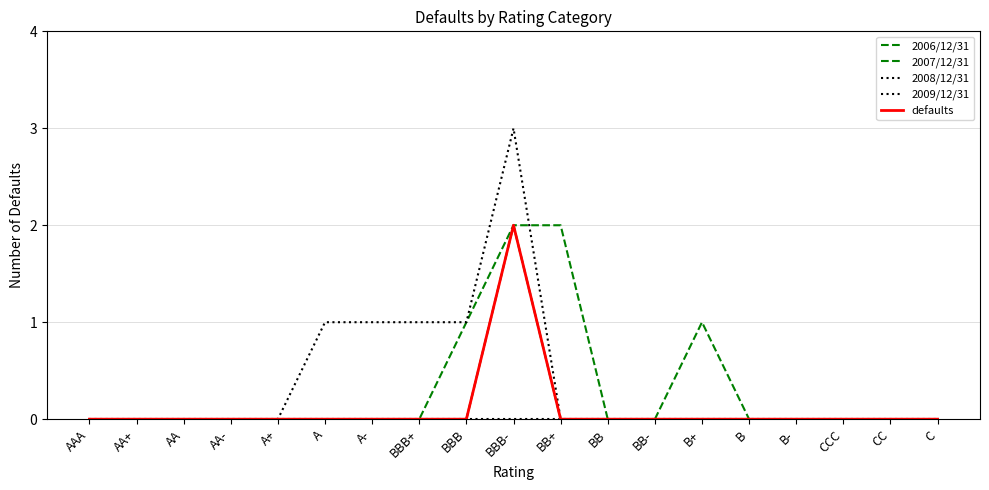

Rank the series by their maximum value, from highest to lowest.

2008/12/31, 2006/12/31, 2007/12/31, defaults, 2009/12/31